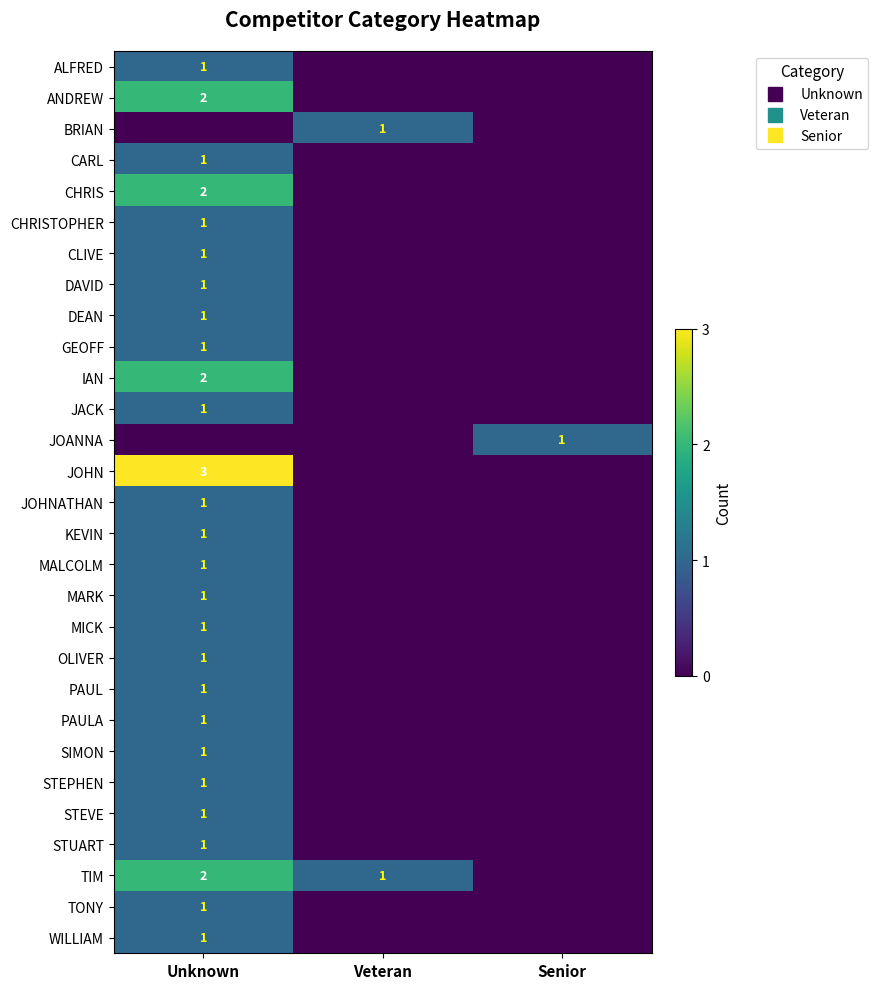

List the labels in order of KEVIN value, smallest first.

Veteran, Senior, Unknown